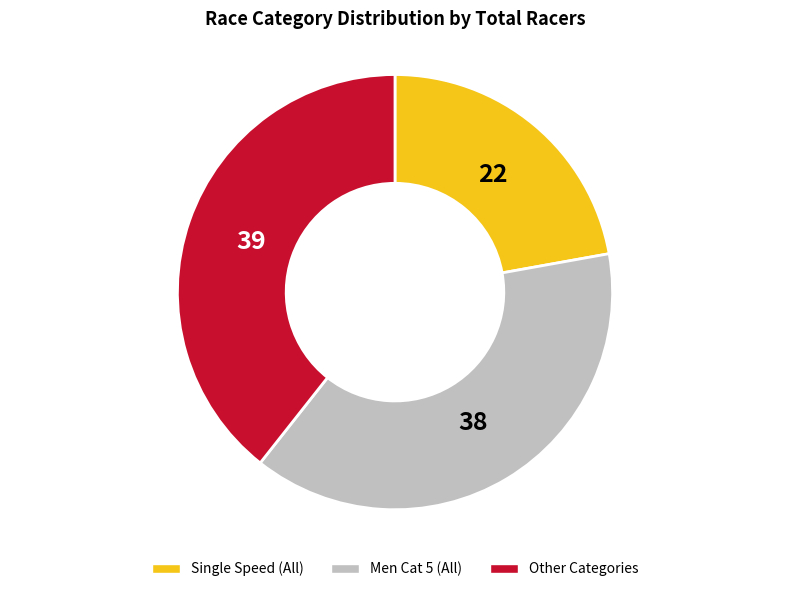

Do Other Categories and Single Speed (All) together represent more than half of the pie?

Yes